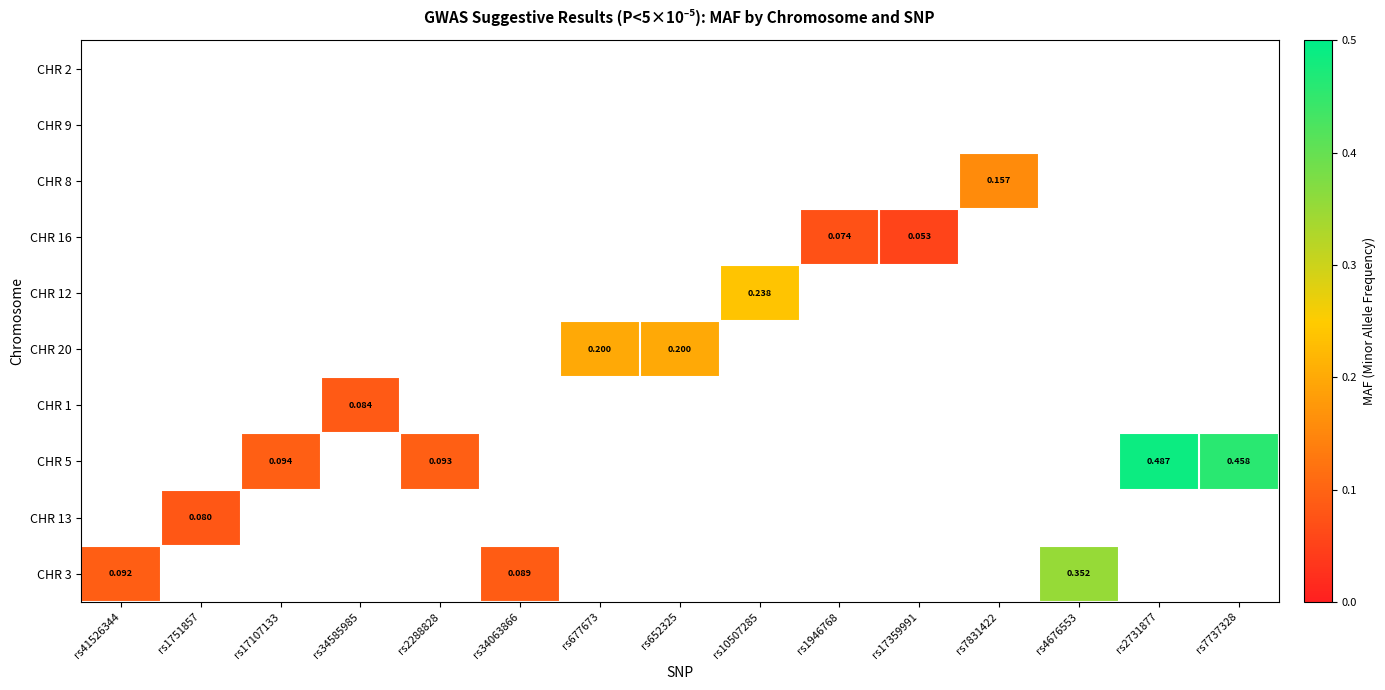

How many categories are shown in the chart?

15